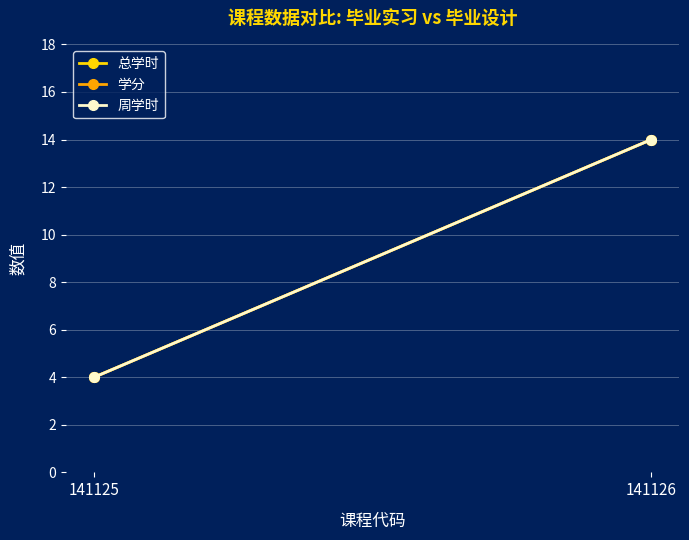

What is the sum of the 总学时 values at 141126 and 141125?

18